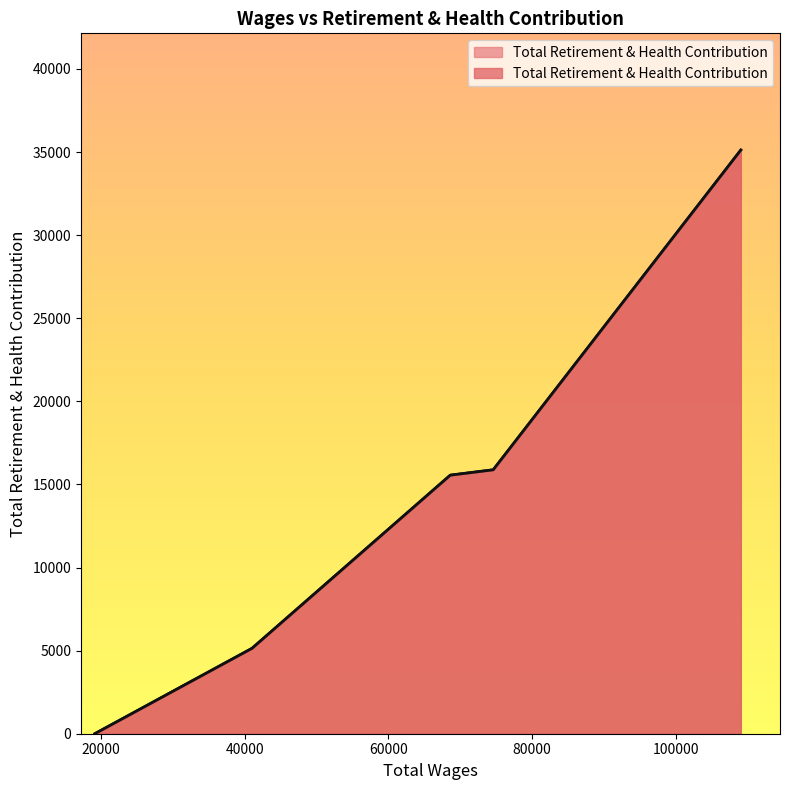

List the labels in order of value, largest first.

109014.0, 74581.0, 68615.0, 41041.0, 19172.0